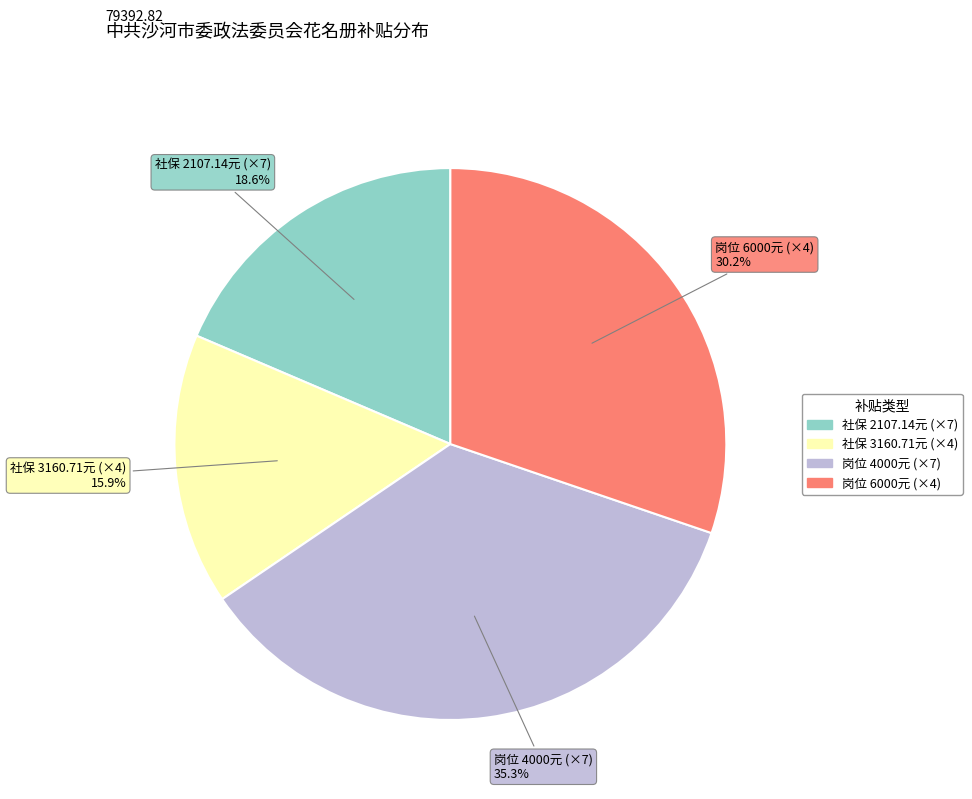

Is there a majority slice in this chart?

No